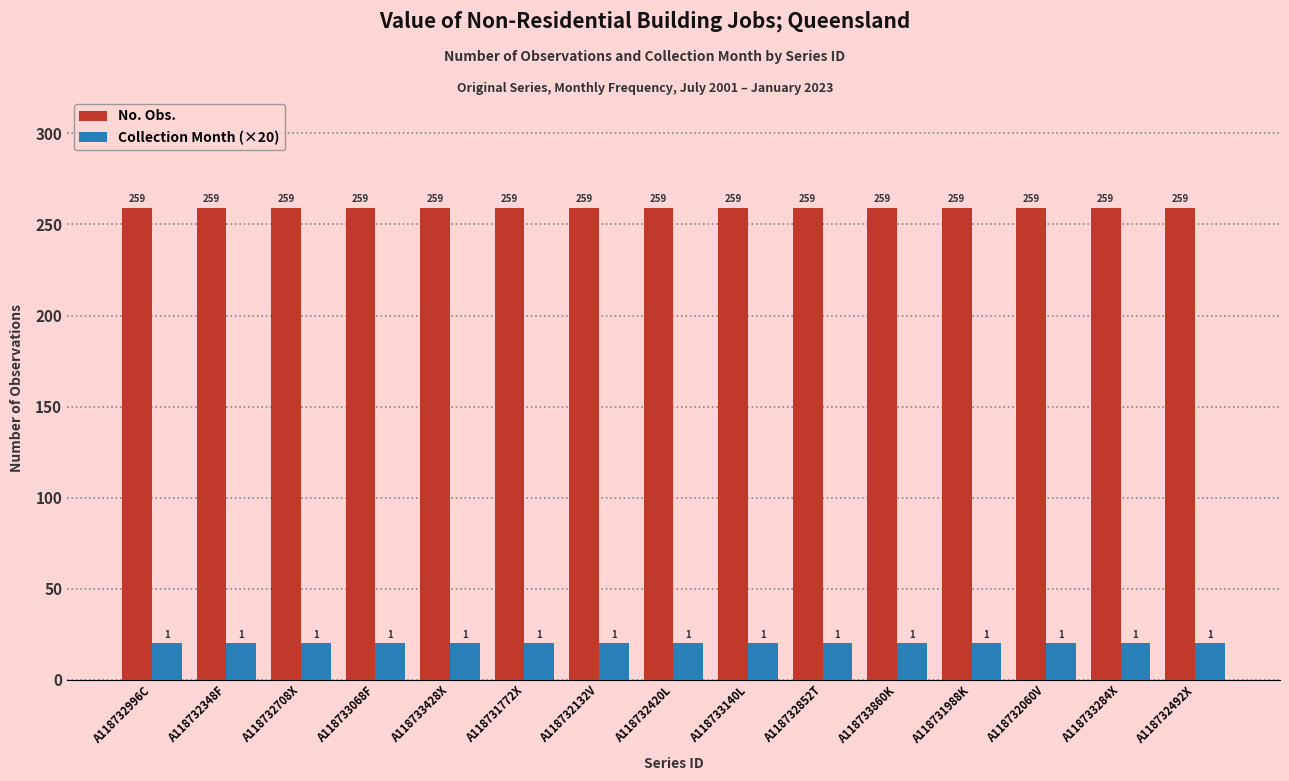

What is the spread (max minus min) of values at A118731772X?

239